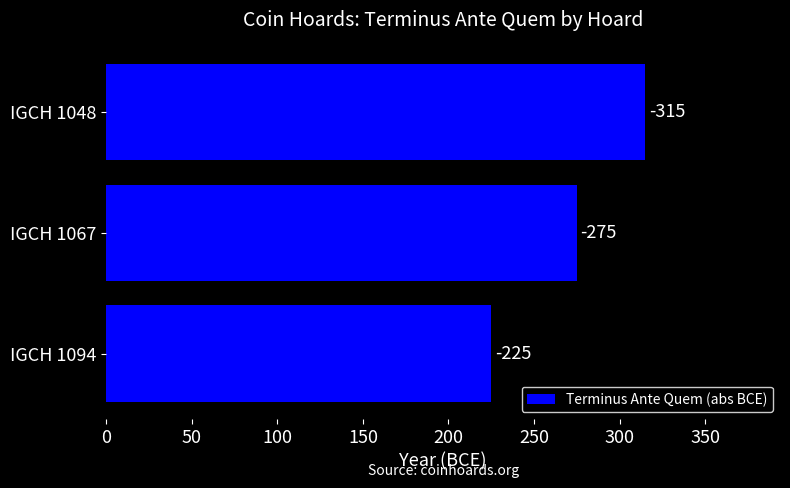

Does the chart contain any negative values?

No